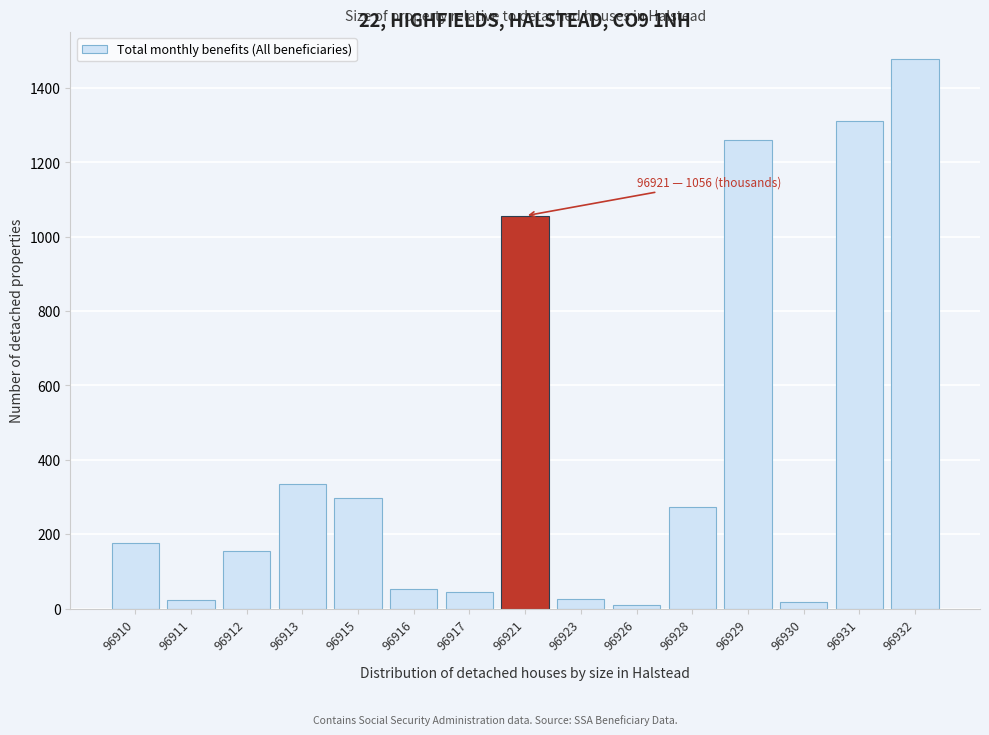

Between 96921 and 96910, which is larger?

96921